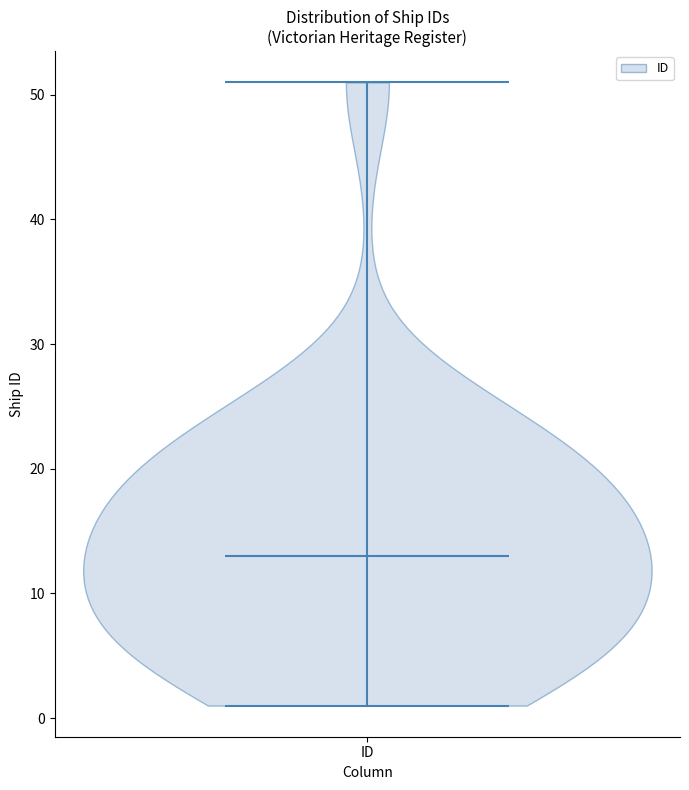

Read this violin plot against the y-axis: where its median line is, and the lowest and highest points the violin reaches. The values are not printed on the chart, so give them approximately, as read against the axis.

median line 13, lowest point 1, highest point 51